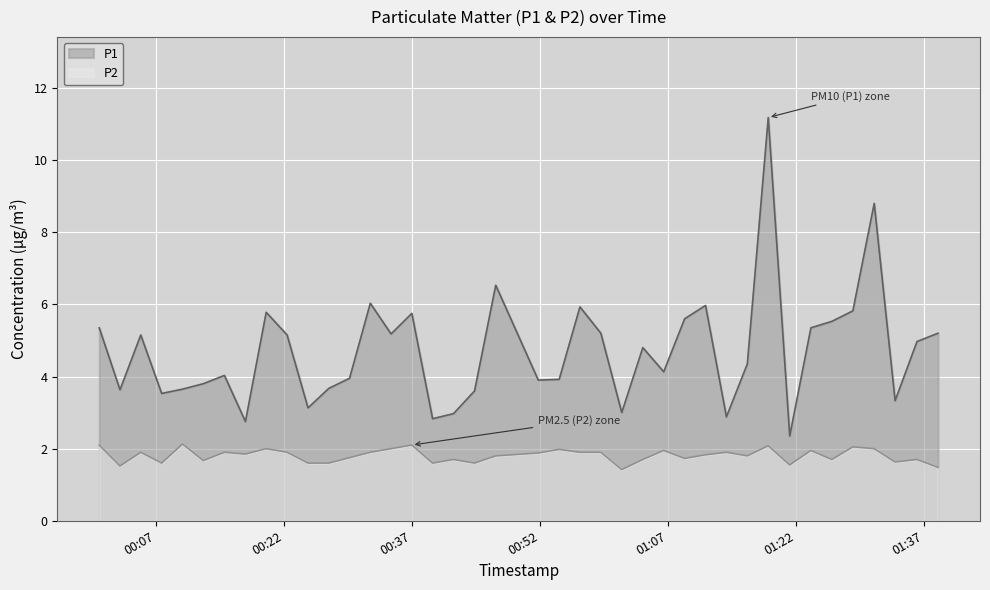

Rank the series by their maximum value, from lowest to highest.

P2, P1